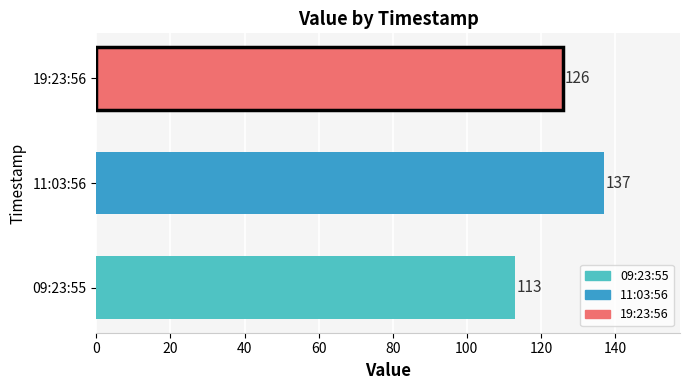

Reading bottom to top, extract all data points from this chart.

09:23:55=113	11:03:56=137	19:23:56=126